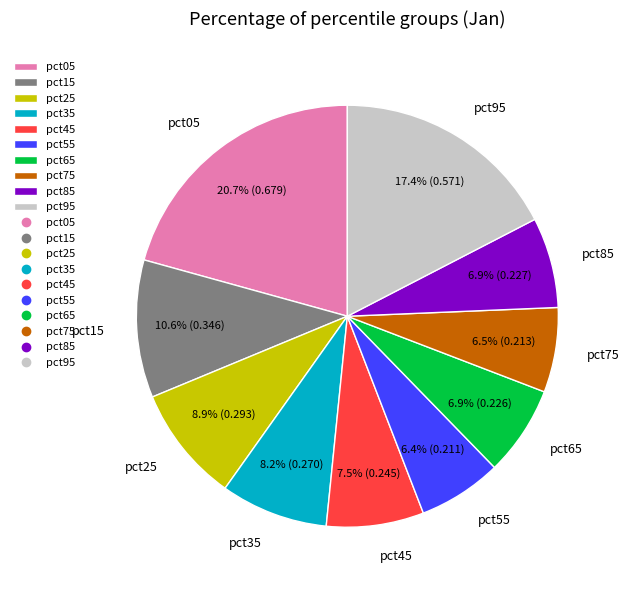

Is pct35 the majority of the pie?

No